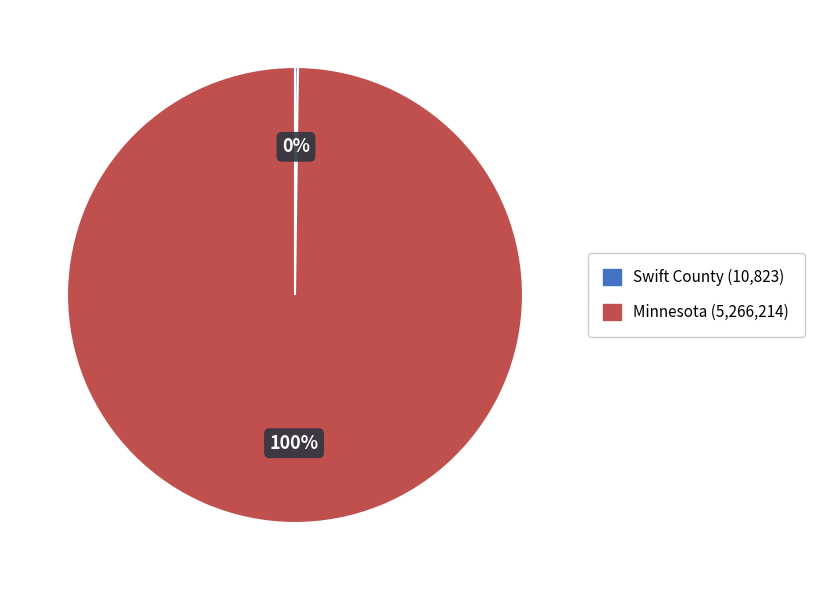

Is there any slice that represents more than half of the pie?

Yes